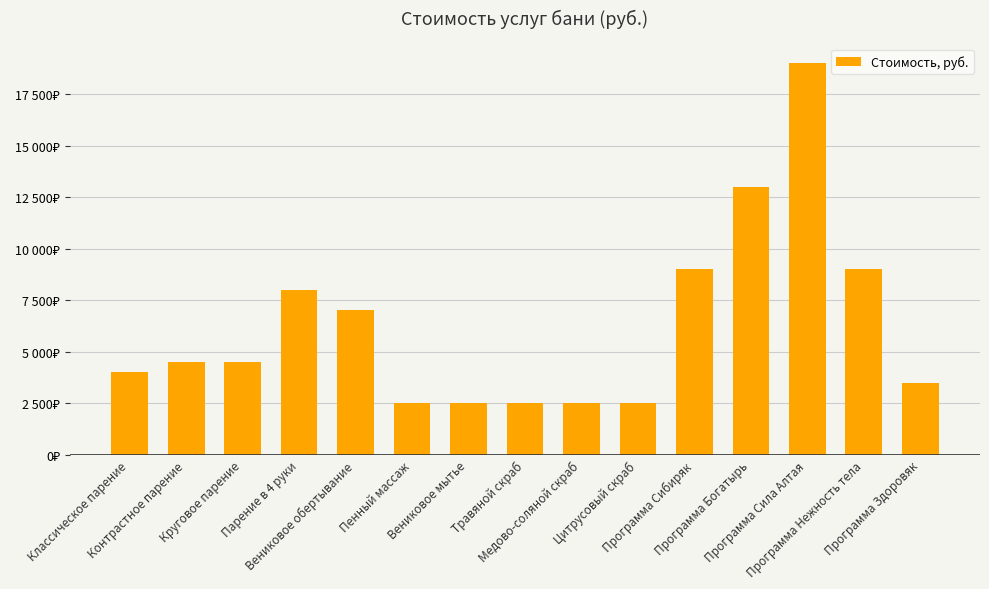

Rank the categories by value from highest to lowest.

Программа Сила Алтая, Программа Богатырь, Программа Сибиряк, Программа Нежность тела, Парение в 4 руки, Вениковое обертывание, Контрастное парение, Круговое парение, Классическое парение, Программа Здоровяк, Пенный массаж, Вениковое мытье, Травяной скраб, Медово-соляной скраб, Цитрусовый скраб